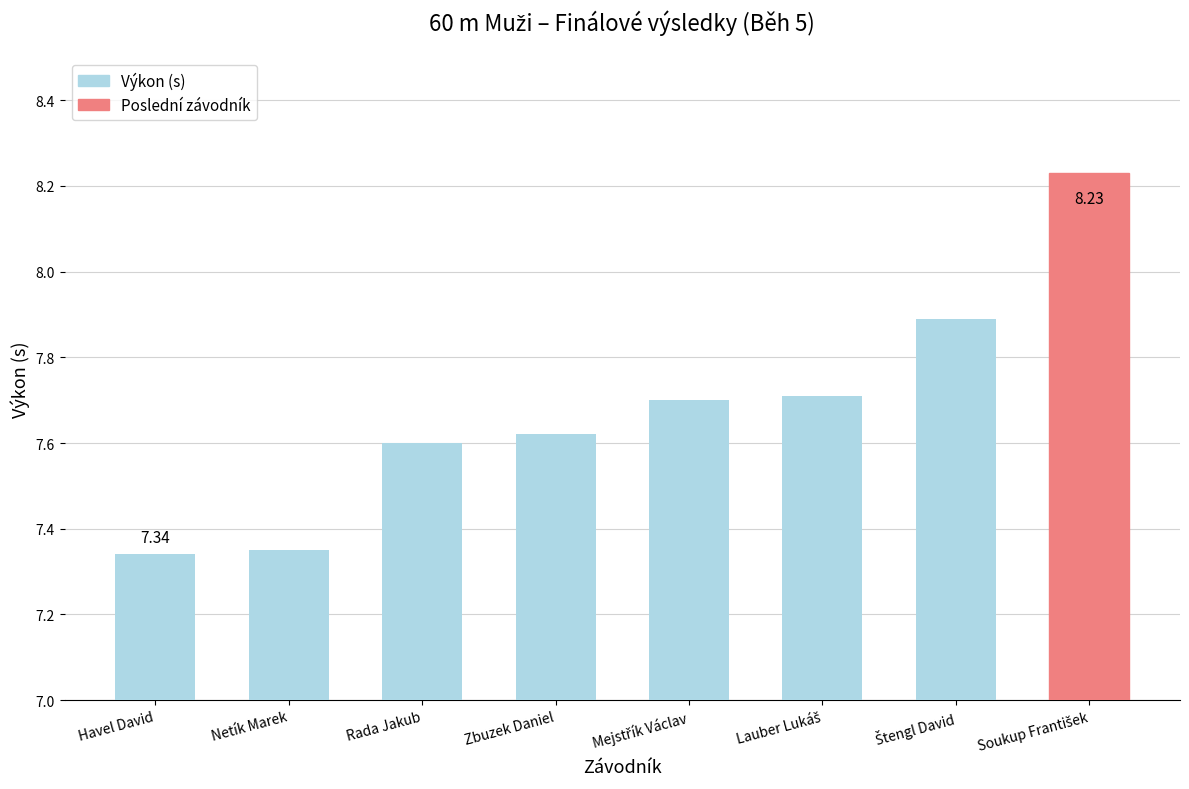

What is the sum of all values?

61.4